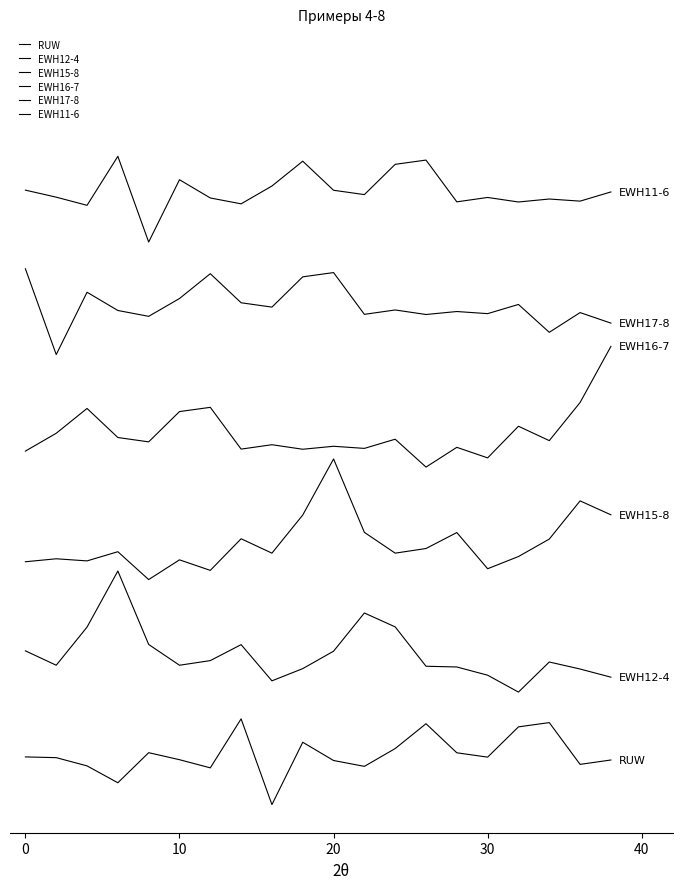

Which series has the widest spread of values?

EWH12-4